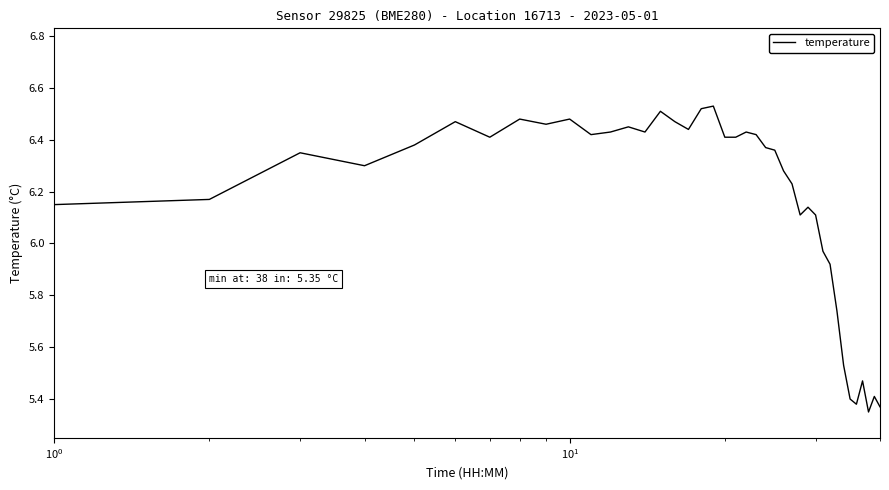

What is the difference between the maximum and minimum values?

1.2